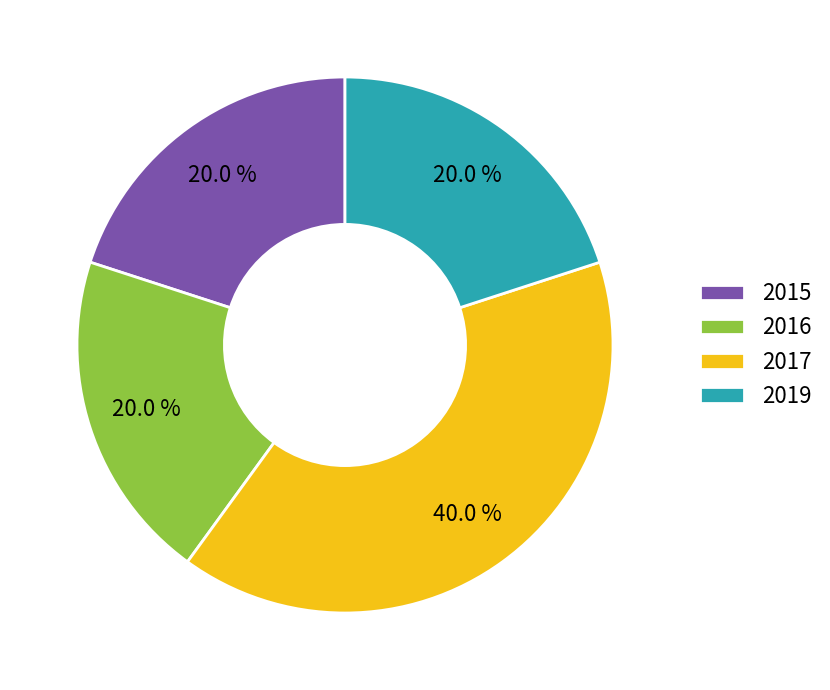

Does any single category account for the majority?

No